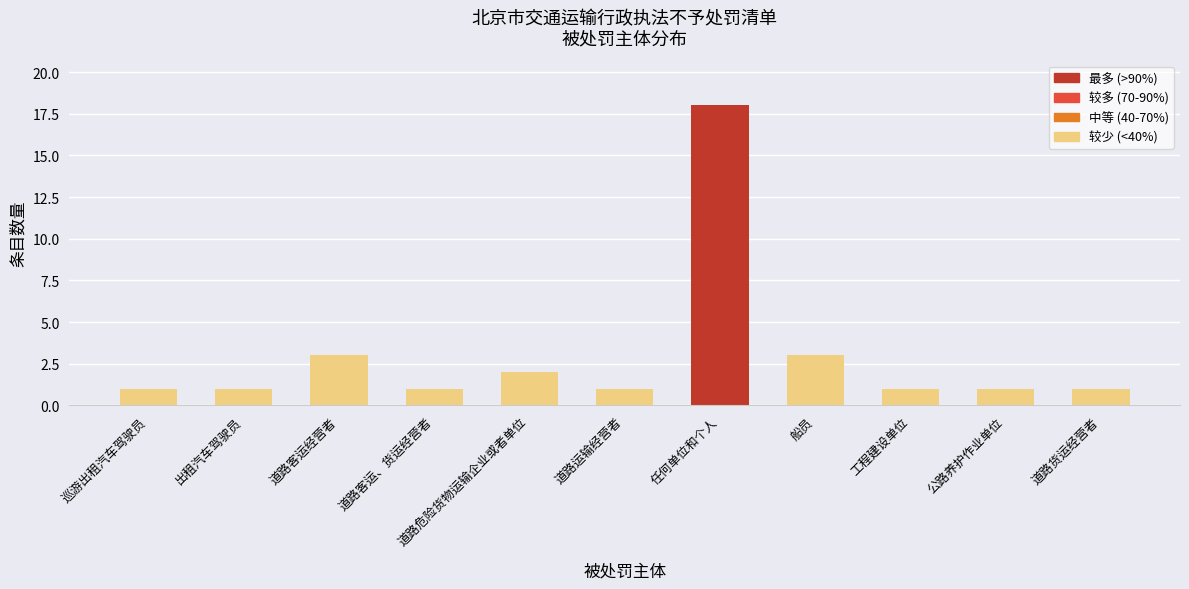

How many data points does each series have?

11